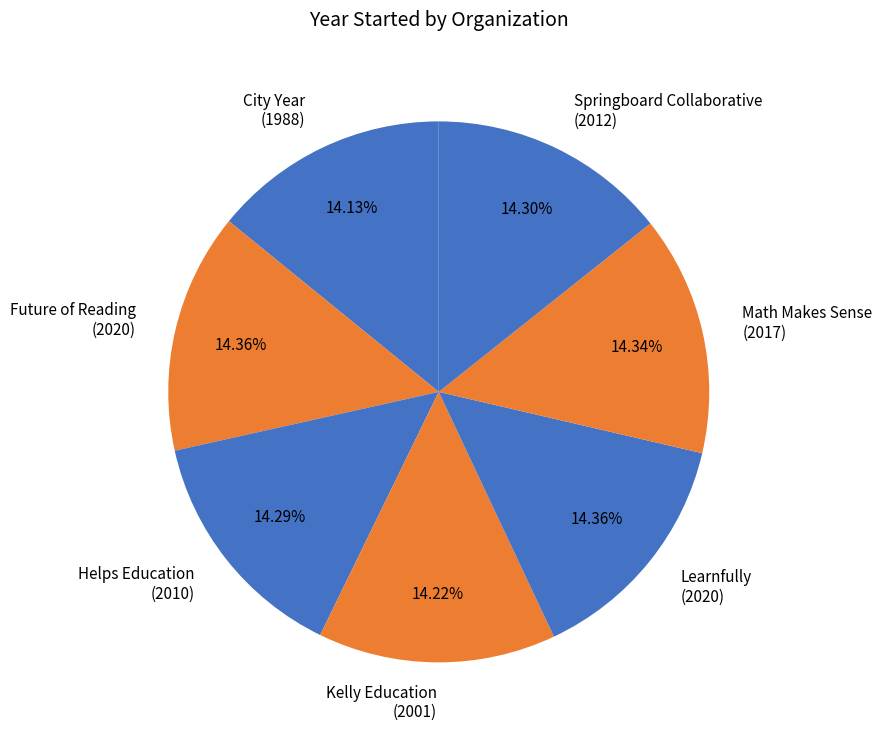

What is the ratio of the value at Future of Reading to the value at Kelly Education?

1.0